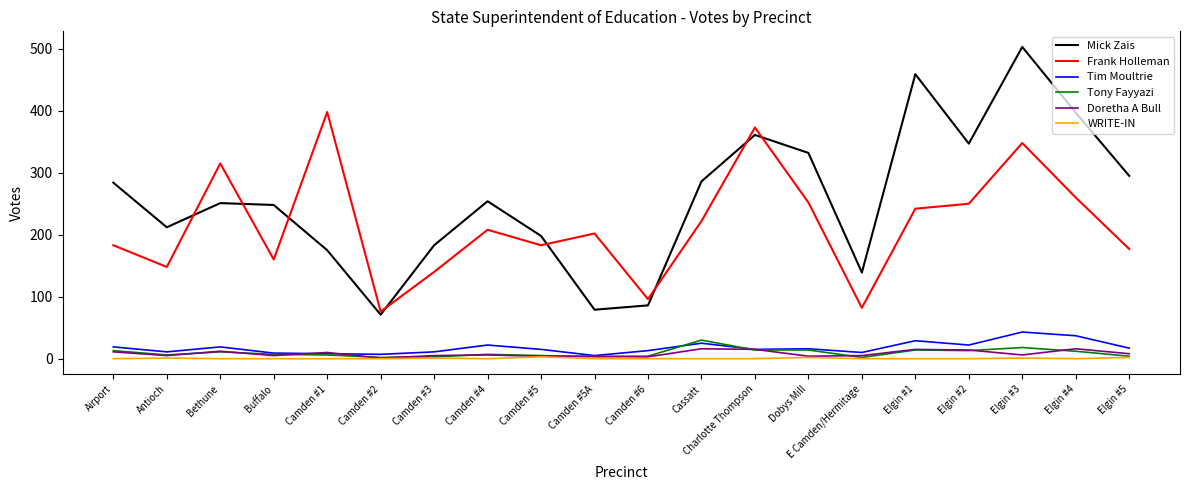

Which series has the widest spread of values?

Mick Zais